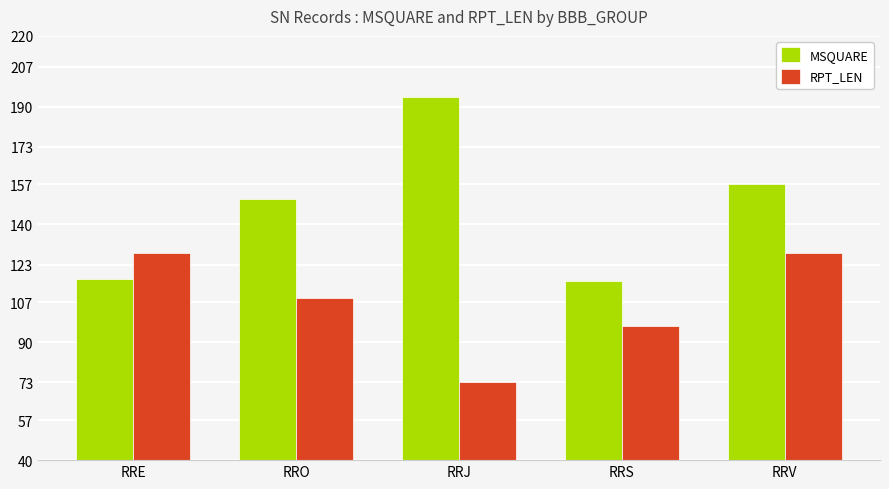

What is the value of the MSQUARE bar at the 1st from the left?

117